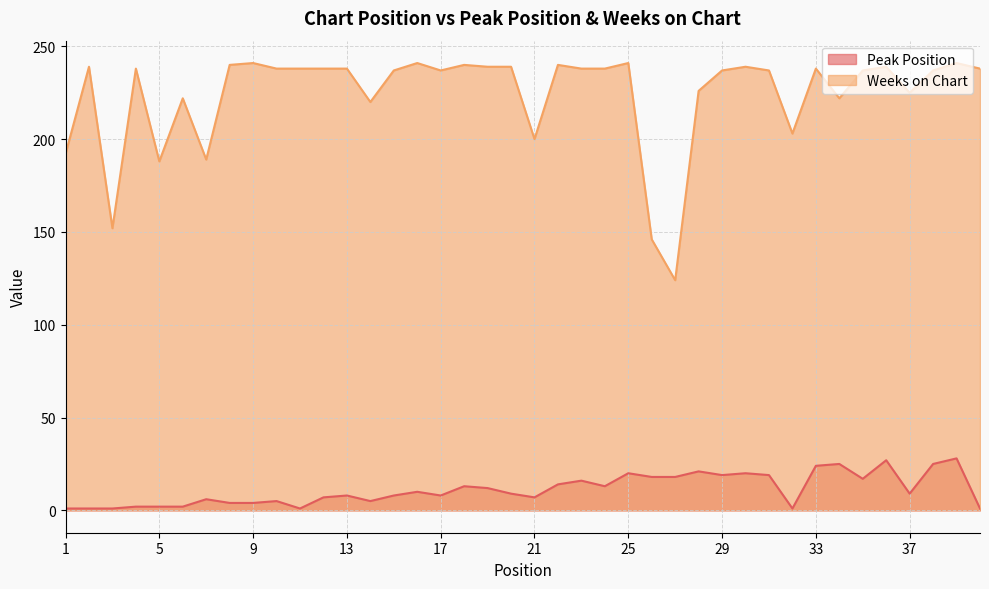

What are all the series names shown in the legend?

Peak Position, Weeks on Chart